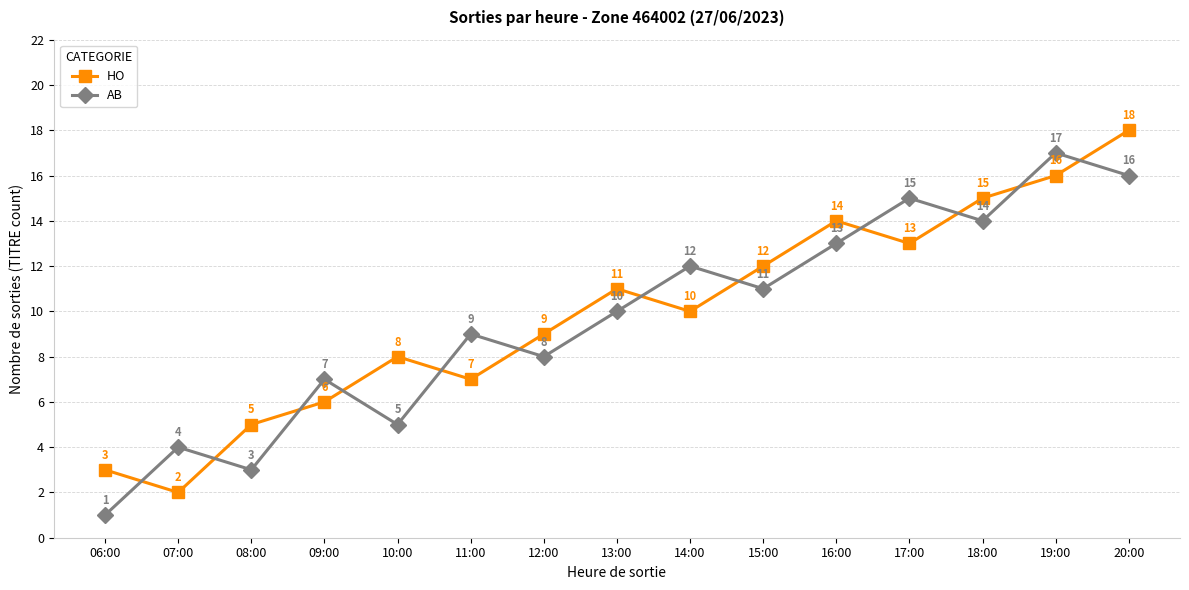

How many intersections are there between HO and AB?

12